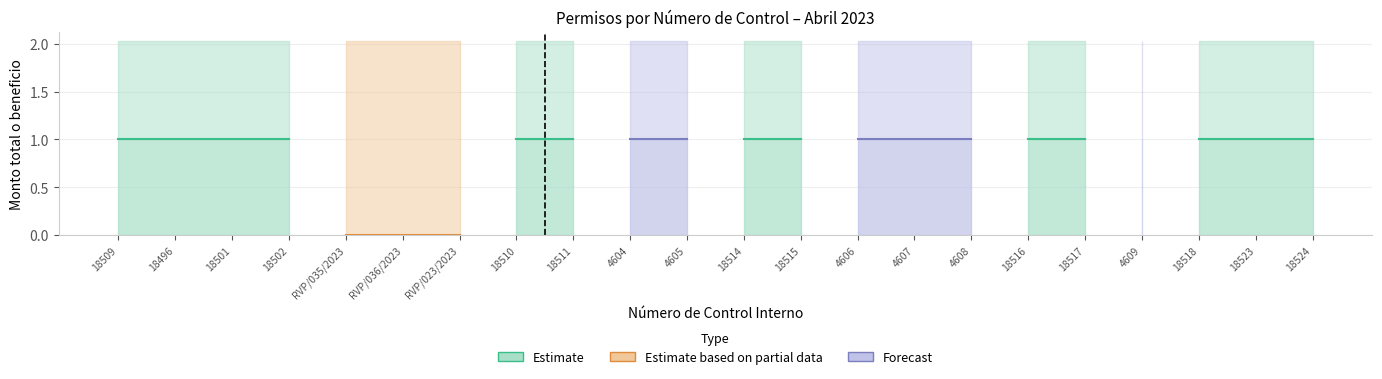

What are all the series names shown in the legend?

Estimate, Estimate based on partial data, Forecast